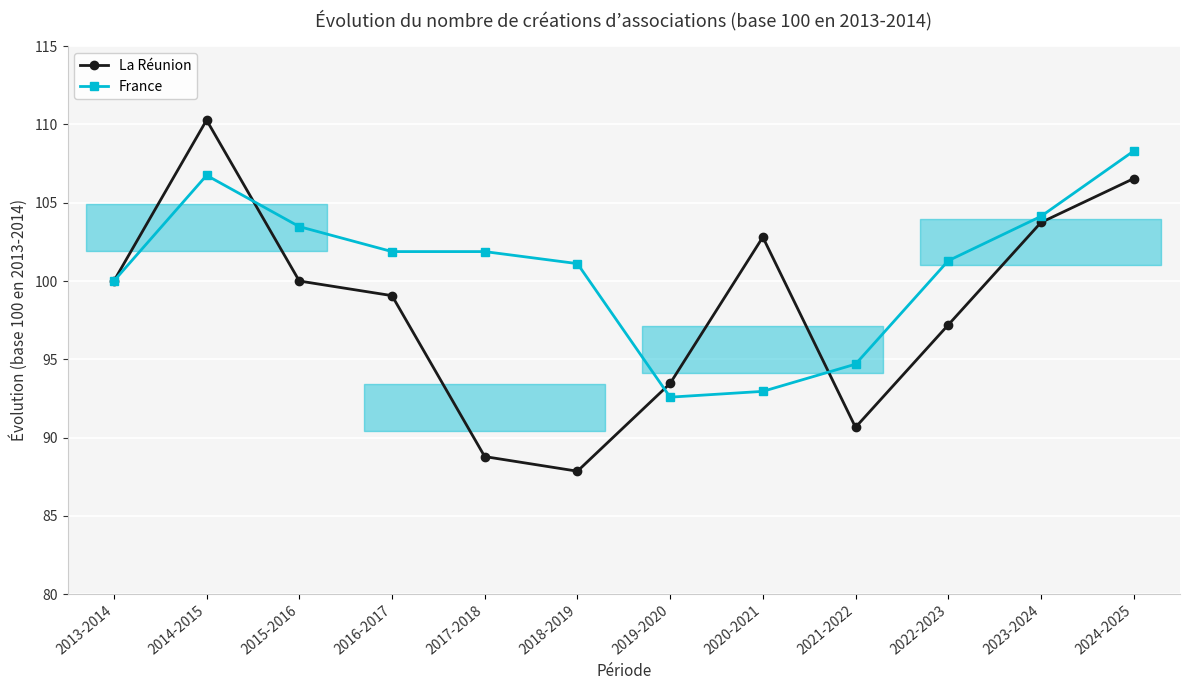

List the series in order of their peak value, highest first.

La Réunion, France